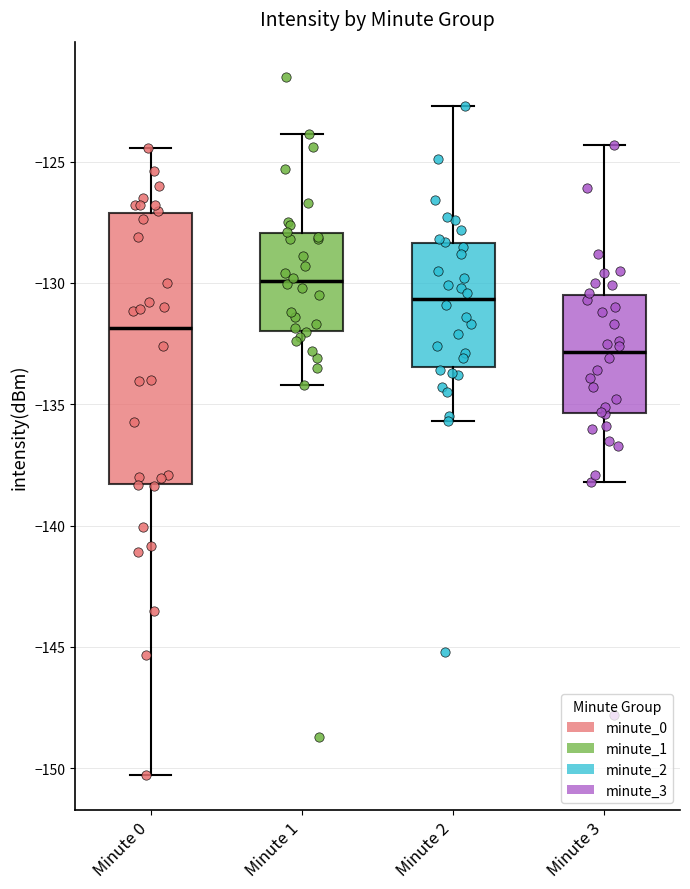

Reading left to right, transcribe this box plot: for each box, give where its median line is, the range the box spans, and where its two whiskers end, as read against the y-axis. The values are not printed on the chart, so give them approximately, as read against the axis.

Minute 0: median -132.0, box -138.5 to -127.0, whiskers -150.5 to -124.5
Minute 1: median -130.0, box -132.0 to -128.0, whiskers -134.0 to -124.0
Minute 2: median -130.5, box -133.5 to -128.5, whiskers -135.5 to -122.5
Minute 3: median -133.0, box -135.5 to -130.5, whiskers -138.0 to -124.5